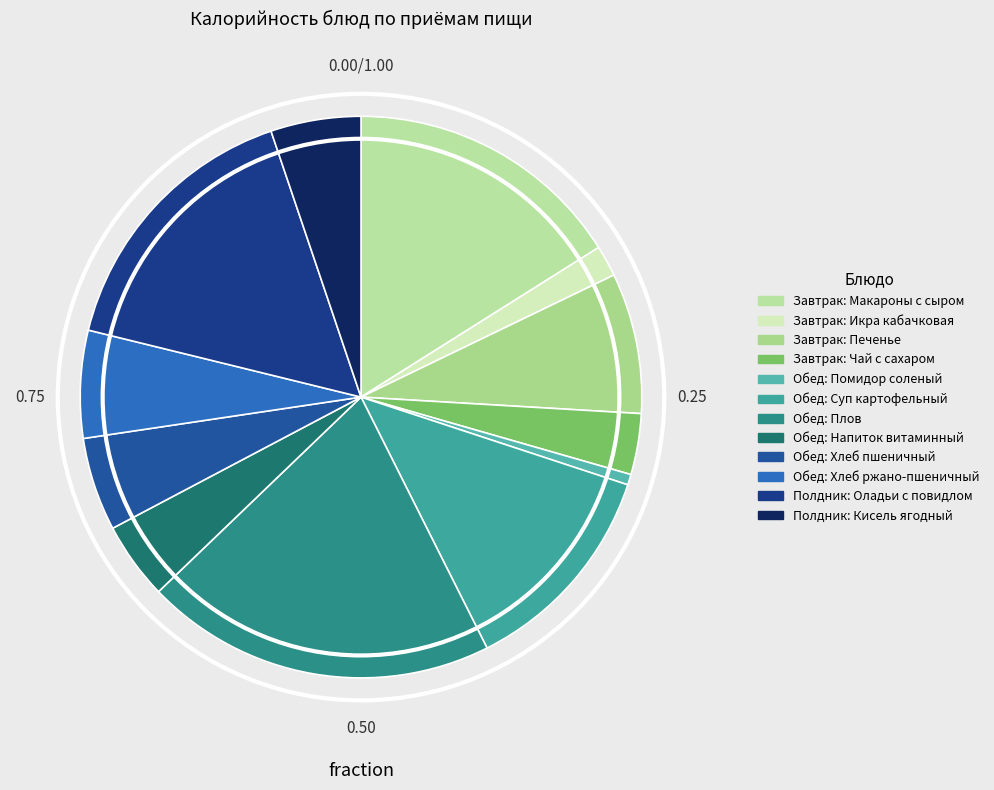

Combined, what portion of the pie is Полдник: Кисель ягодный and Завтрак: Чай с сахаром?

8.7%